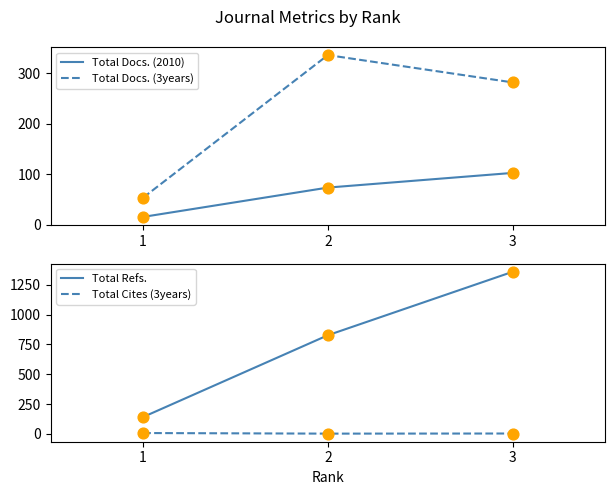

Which series reaches the maximum Y coordinate?

Total Refs.